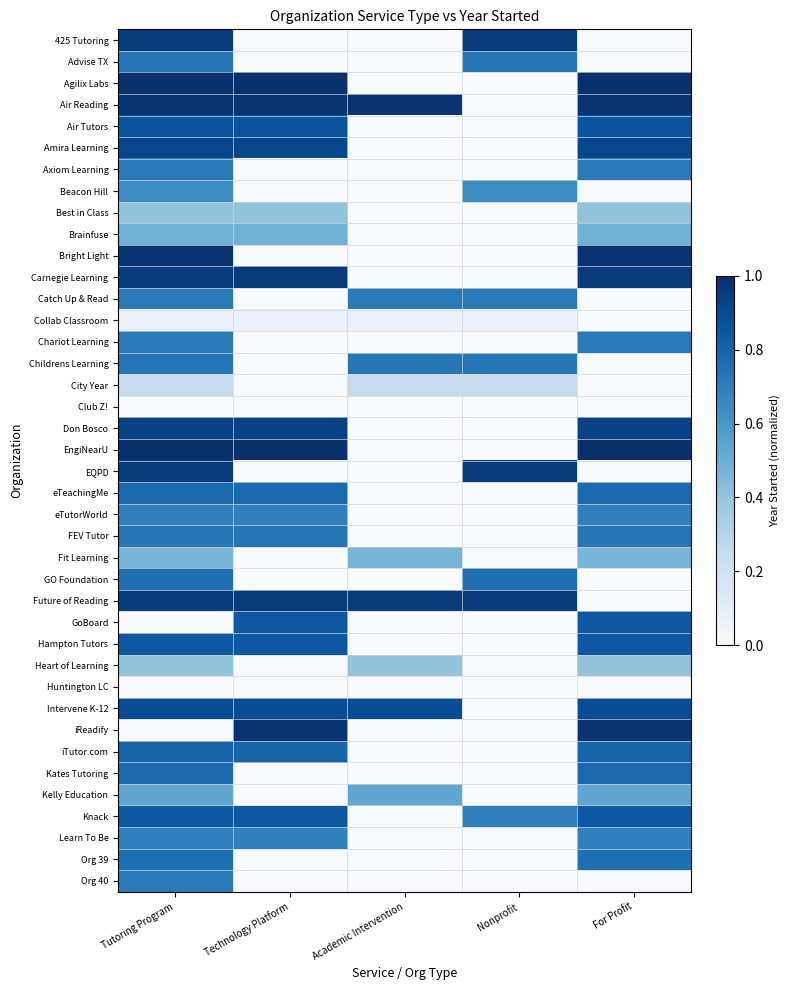

Count the number of data series in this chart.

40